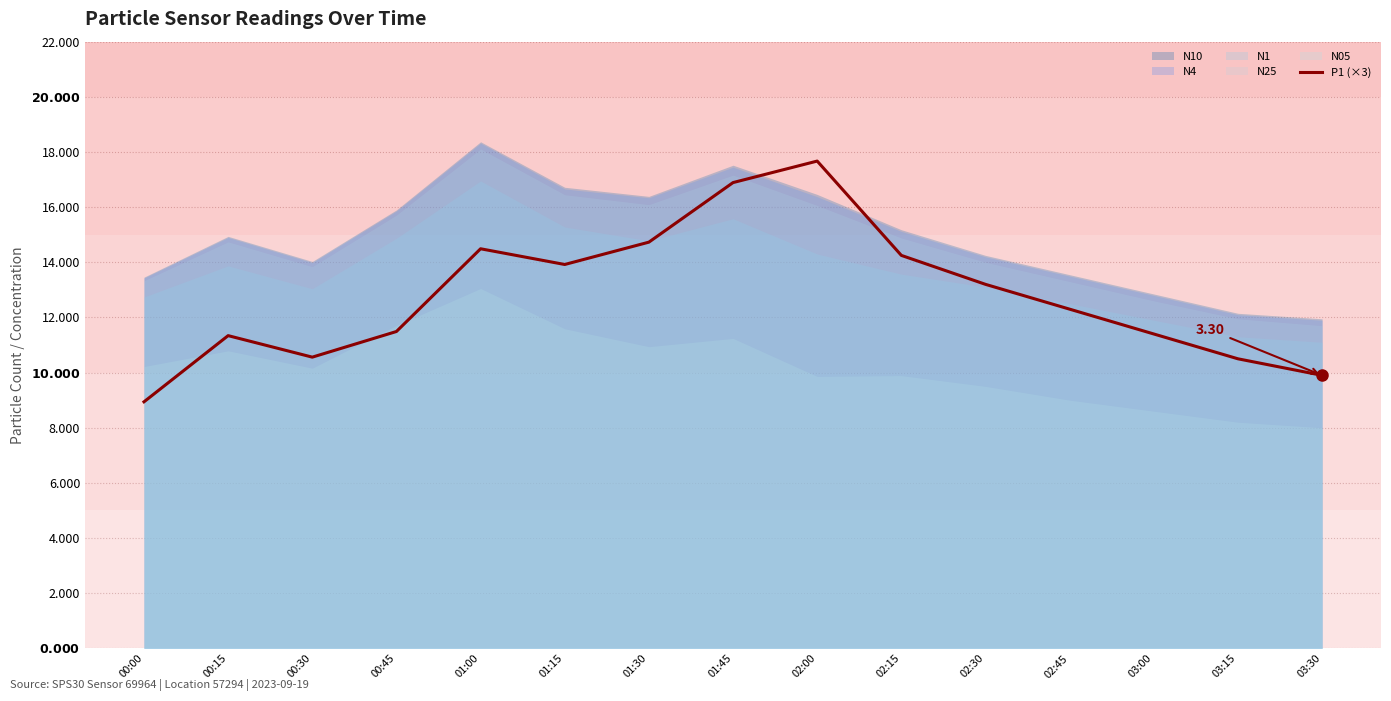

Approximately how many times larger is the value at 01:15 compared to 02:45?

1.1